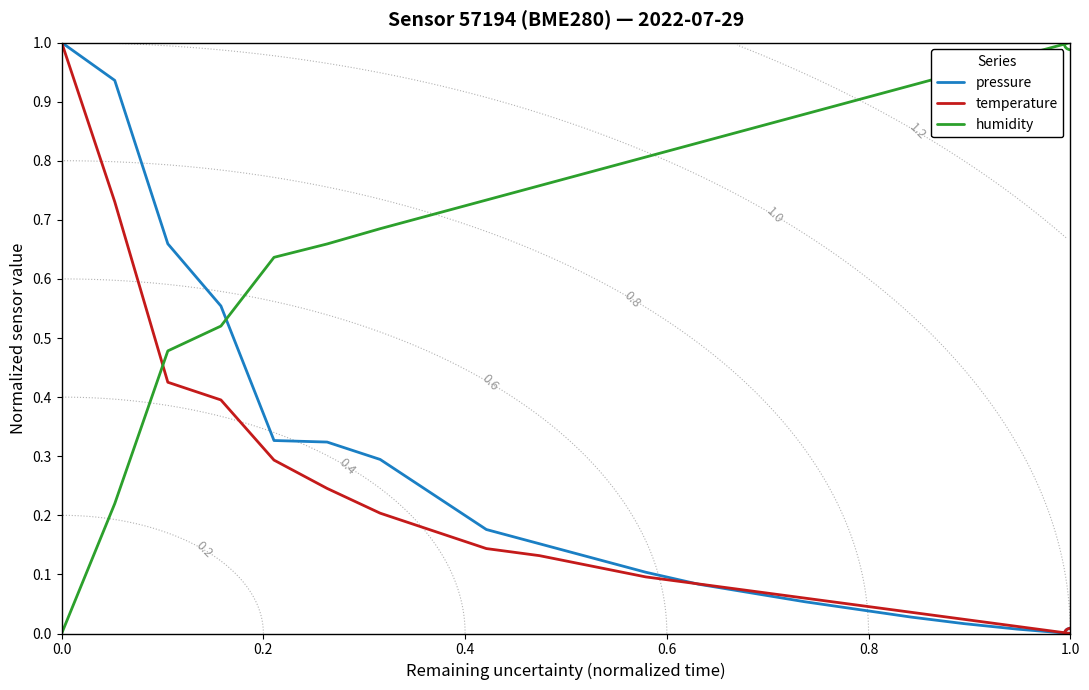

What is the difference between the maximum and minimum values in the humidity series?

1.0